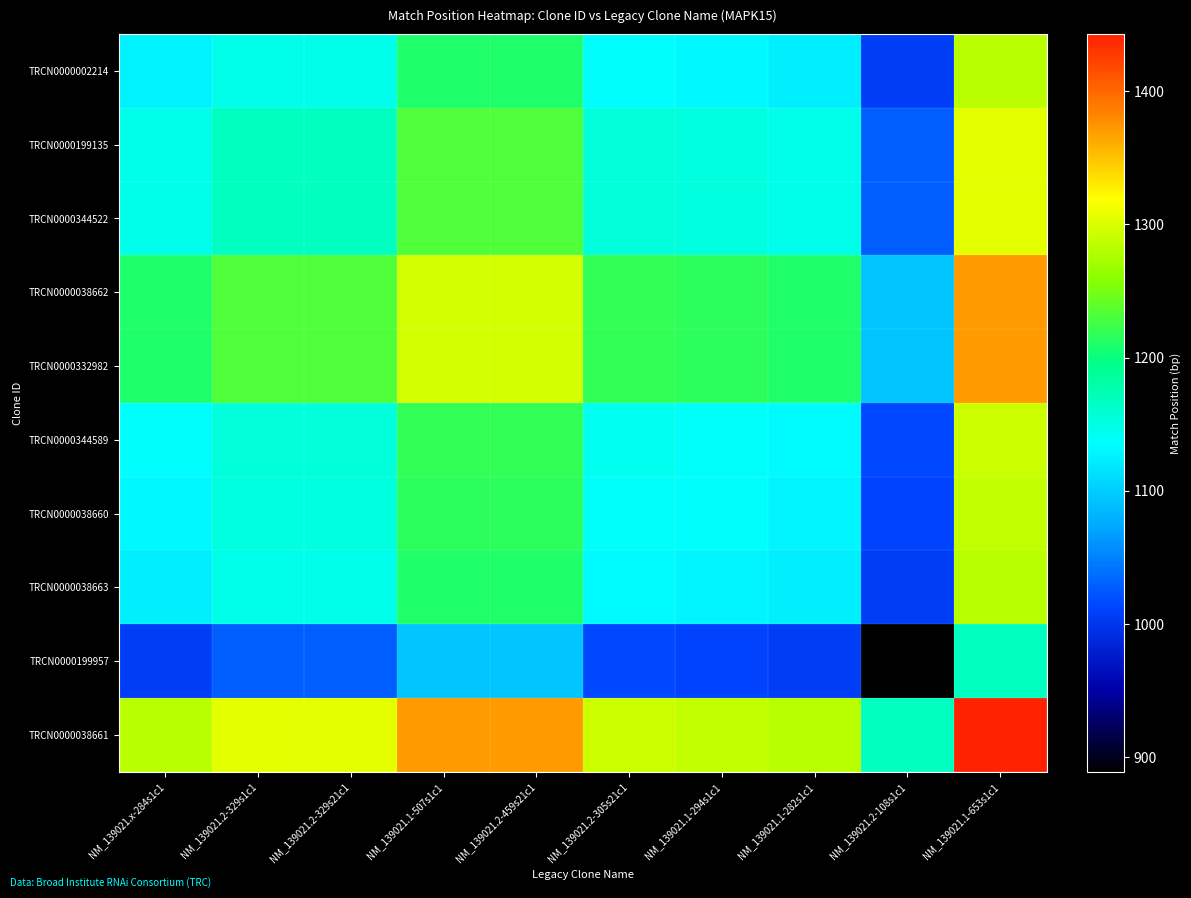

Reading right to left, extract all data points from this chart.

TRCN0000002214: NM_139021.1-653s1c1=1284	NM_139021.2-108s1c1=1007	NM_139021.1-282s1c1=1124	NM_139021.1-294s1c1=1130	NM_139021.2-305s21c1=1134	NM_139021.2-459s21c1=1211	NM_139021.1-507s1c1=1211	NM_139021.2-329s21c1=1146	NM_139021.2-329s1c1=1146	NM_139021.x-284s1c1=1125
TRCN0000199135: NM_139021.1-653s1c1=1305	NM_139021.2-108s1c1=1028	NM_139021.1-282s1c1=1145	NM_139021.1-294s1c1=1151	NM_139021.2-305s21c1=1155	NM_139021.2-459s21c1=1232	NM_139021.1-507s1c1=1232	NM_139021.2-329s21c1=1167	NM_139021.2-329s1c1=1167	NM_139021.x-284s1c1=1146
TRCN0000344522: NM_139021.1-653s1c1=1305	NM_139021.2-108s1c1=1028	NM_139021.1-282s1c1=1145	NM_139021.1-294s1c1=1151	NM_139021.2-305s21c1=1155	NM_139021.2-459s21c1=1232	NM_139021.1-507s1c1=1232	NM_139021.2-329s21c1=1167	NM_139021.2-329s1c1=1167	NM_139021.x-284s1c1=1146
TRCN0000038662: NM_139021.1-653s1c1=1370	NM_139021.2-108s1c1=1093	NM_139021.1-282s1c1=1210	NM_139021.1-294s1c1=1216	NM_139021.2-305s21c1=1220	NM_139021.2-459s21c1=1297	NM_139021.1-507s1c1=1297	NM_139021.2-329s21c1=1232	NM_139021.2-329s1c1=1232	NM_139021.x-284s1c1=1211
TRCN0000332982: NM_139021.1-653s1c1=1370	NM_139021.2-108s1c1=1093	NM_139021.1-282s1c1=1210	NM_139021.1-294s1c1=1216	NM_139021.2-305s21c1=1220	NM_139021.2-459s21c1=1297	NM_139021.1-507s1c1=1297	NM_139021.2-329s21c1=1232	NM_139021.2-329s1c1=1232	NM_139021.x-284s1c1=1211
TRCN0000344589: NM_139021.1-653s1c1=1293	NM_139021.2-108s1c1=1016	NM_139021.1-282s1c1=1133	NM_139021.1-294s1c1=1139	NM_139021.2-305s21c1=1143	NM_139021.2-459s21c1=1220	NM_139021.1-507s1c1=1220	NM_139021.2-329s21c1=1155	NM_139021.2-329s1c1=1155	NM_139021.x-284s1c1=1134
TRCN0000038660: NM_139021.1-653s1c1=1289	NM_139021.2-108s1c1=1012	NM_139021.1-282s1c1=1129	NM_139021.1-294s1c1=1135	NM_139021.2-305s21c1=1139	NM_139021.2-459s21c1=1216	NM_139021.1-507s1c1=1216	NM_139021.2-329s21c1=1151	NM_139021.2-329s1c1=1151	NM_139021.x-284s1c1=1130
TRCN0000038663: NM_139021.1-653s1c1=1283	NM_139021.2-108s1c1=1006	NM_139021.1-282s1c1=1123	NM_139021.1-294s1c1=1129	NM_139021.2-305s21c1=1133	NM_139021.2-459s21c1=1210	NM_139021.1-507s1c1=1210	NM_139021.2-329s21c1=1145	NM_139021.2-329s1c1=1145	NM_139021.x-284s1c1=1124
TRCN0000199957: NM_139021.1-653s1c1=1166	NM_139021.2-108s1c1=889	NM_139021.1-282s1c1=1006	NM_139021.1-294s1c1=1012	NM_139021.2-305s21c1=1016	NM_139021.2-459s21c1=1093	NM_139021.1-507s1c1=1093	NM_139021.2-329s21c1=1028	NM_139021.2-329s1c1=1028	NM_139021.x-284s1c1=1007
TRCN0000038661: NM_139021.1-653s1c1=1443	NM_139021.2-108s1c1=1166	NM_139021.1-282s1c1=1283	NM_139021.1-294s1c1=1289	NM_139021.2-305s21c1=1293	NM_139021.2-459s21c1=1370	NM_139021.1-507s1c1=1370	NM_139021.2-329s21c1=1305	NM_139021.2-329s1c1=1305	NM_139021.x-284s1c1=1284